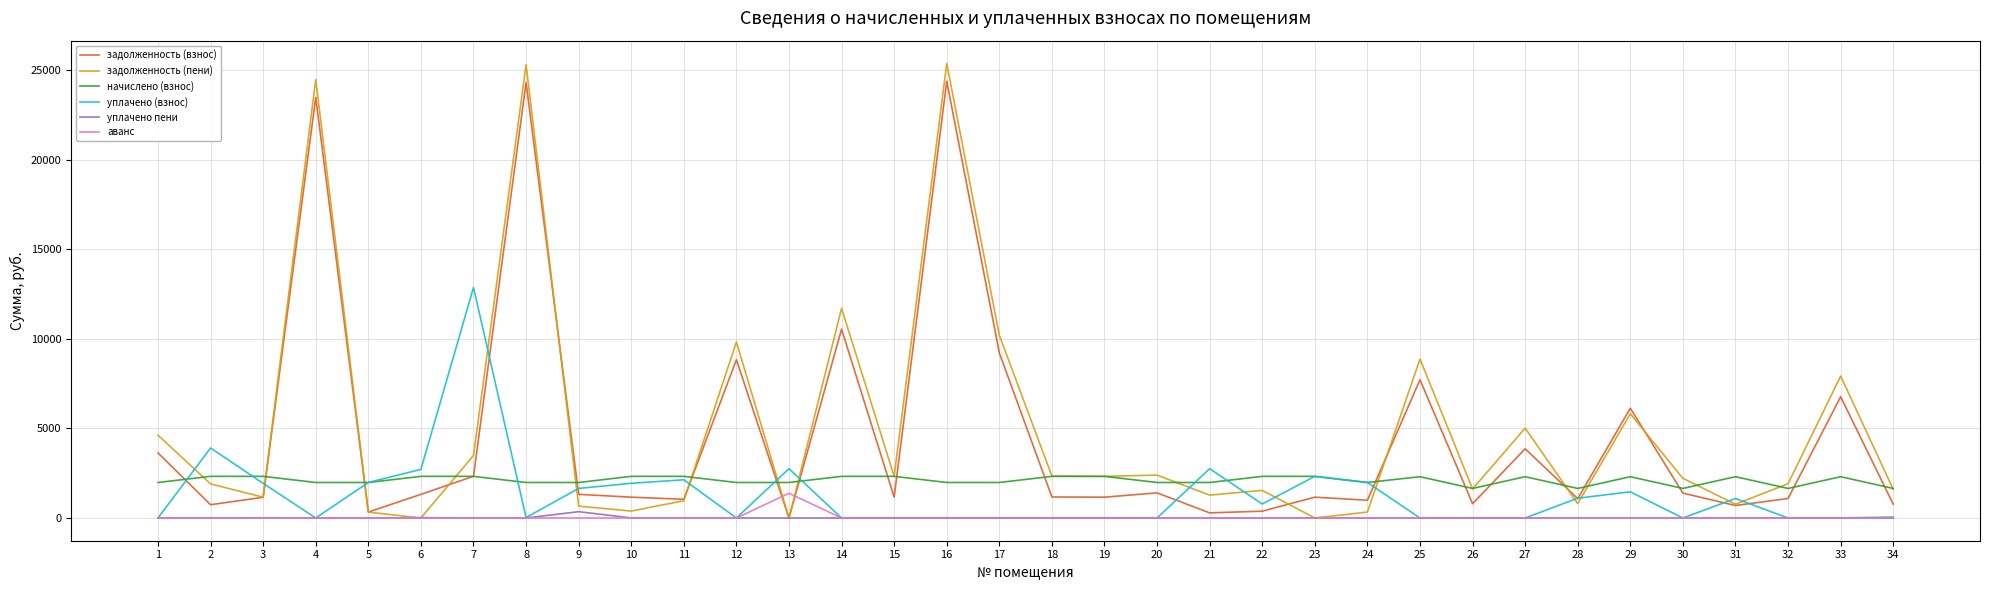

Is this an area chart (filled region under the line)?

No